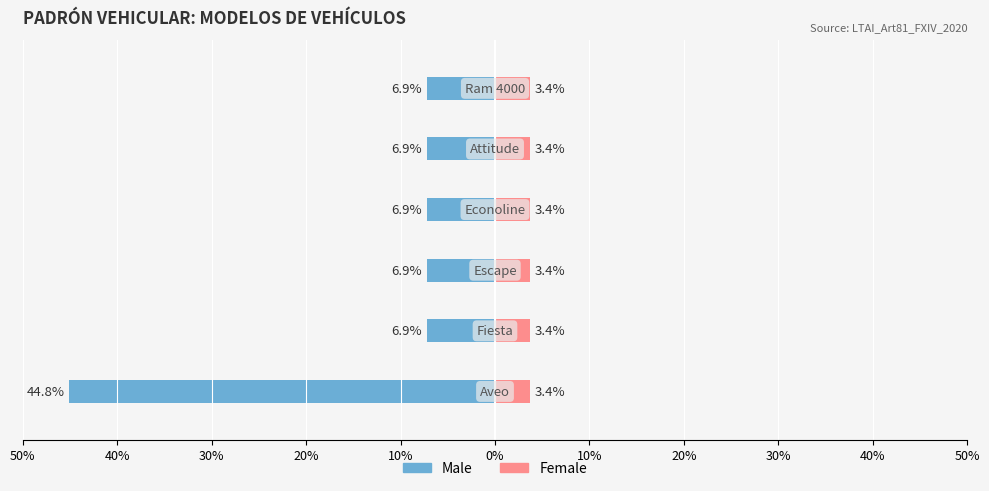

Which series has the widest spread of values?

Male